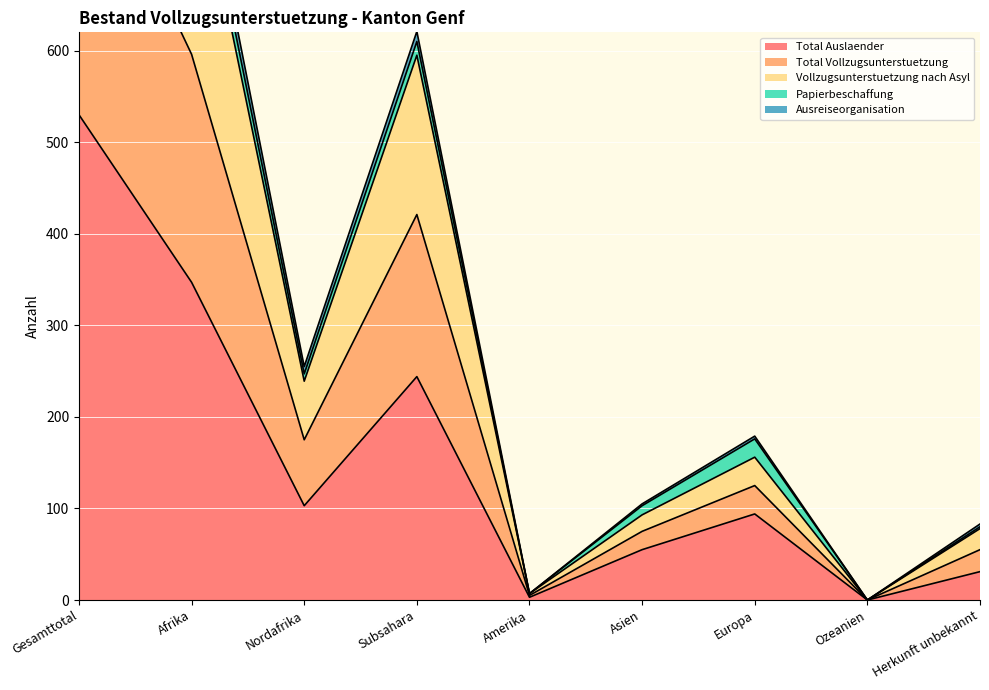

Which category has the highest value in the Total Auslaender series?

Gesamttotal